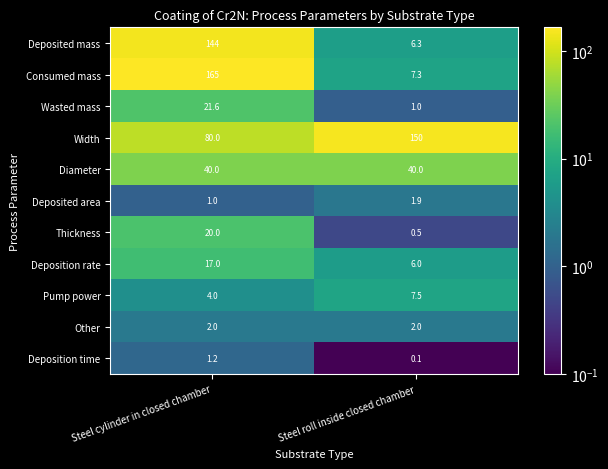

Count the number of categories in the chart.

2